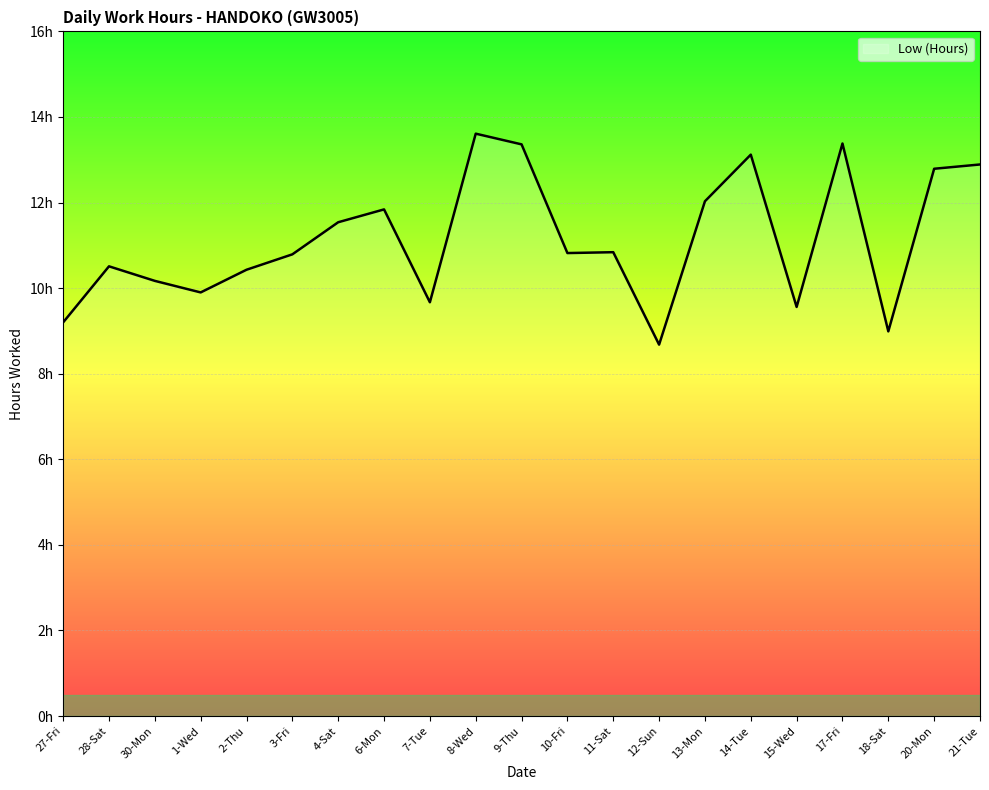

Is this an area chart (filled region under the line)?

Yes